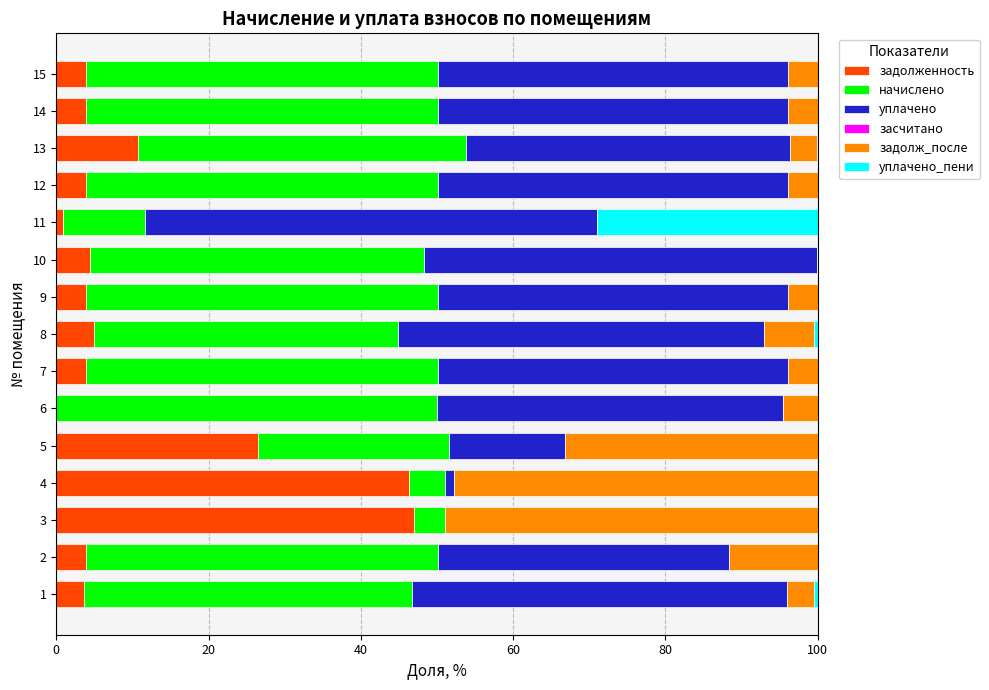

What is the total value across all series at 10?

100.0